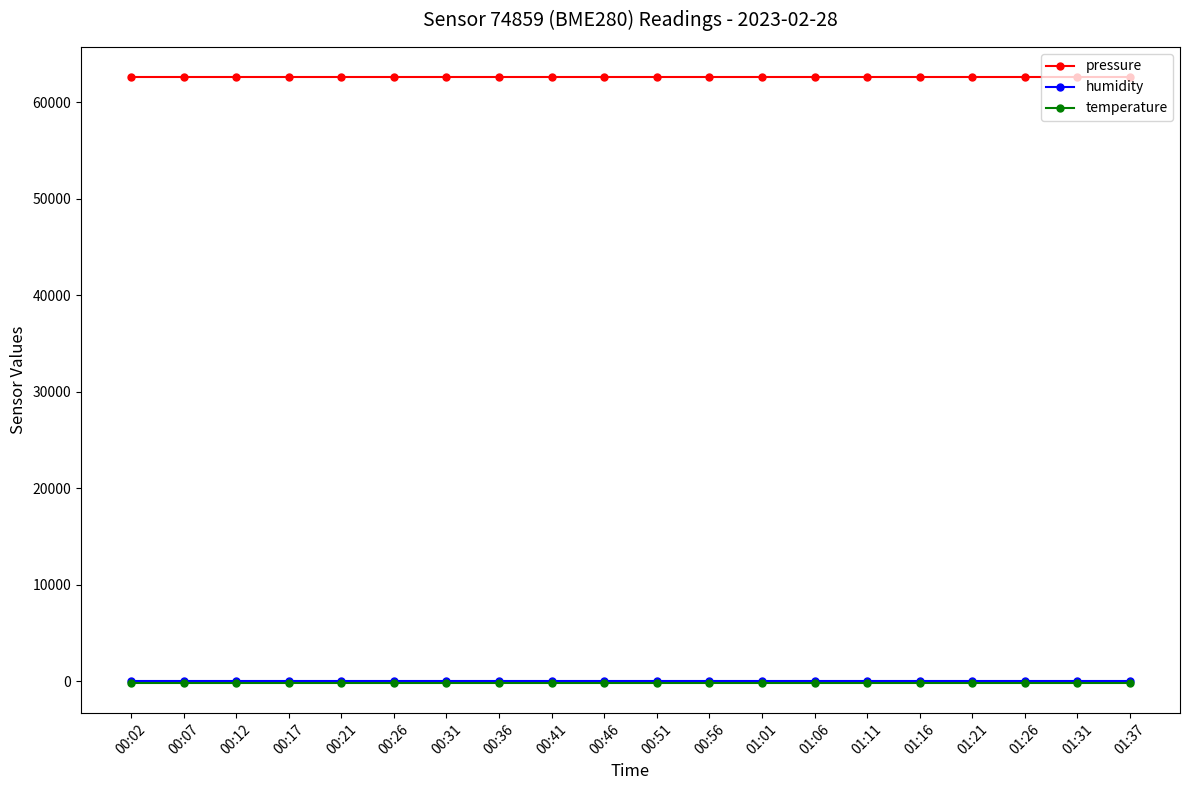

How many distinct data groups are displayed?

3